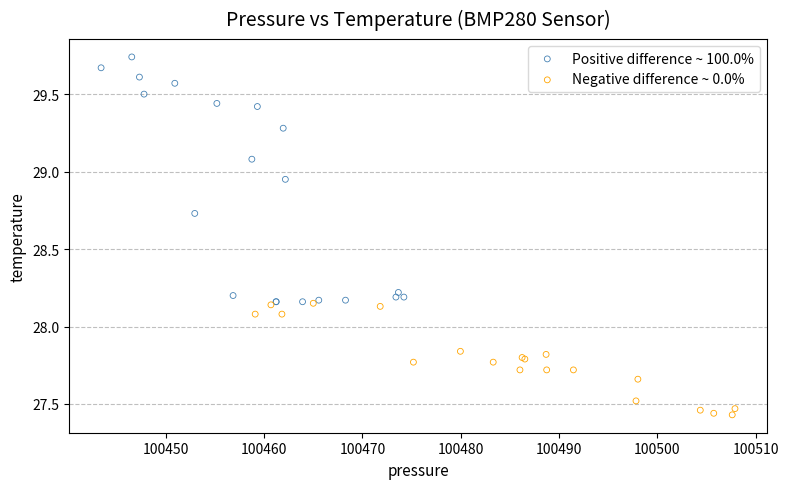

Which series contains the highest Y value?

Positive difference ~ 100.0%